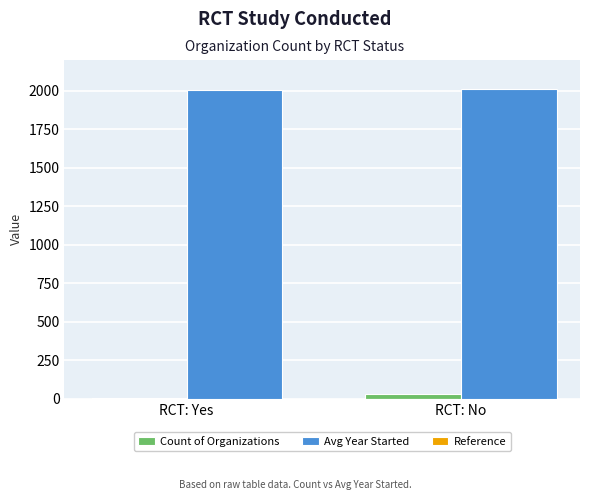

What is the greatest value displayed?

2010